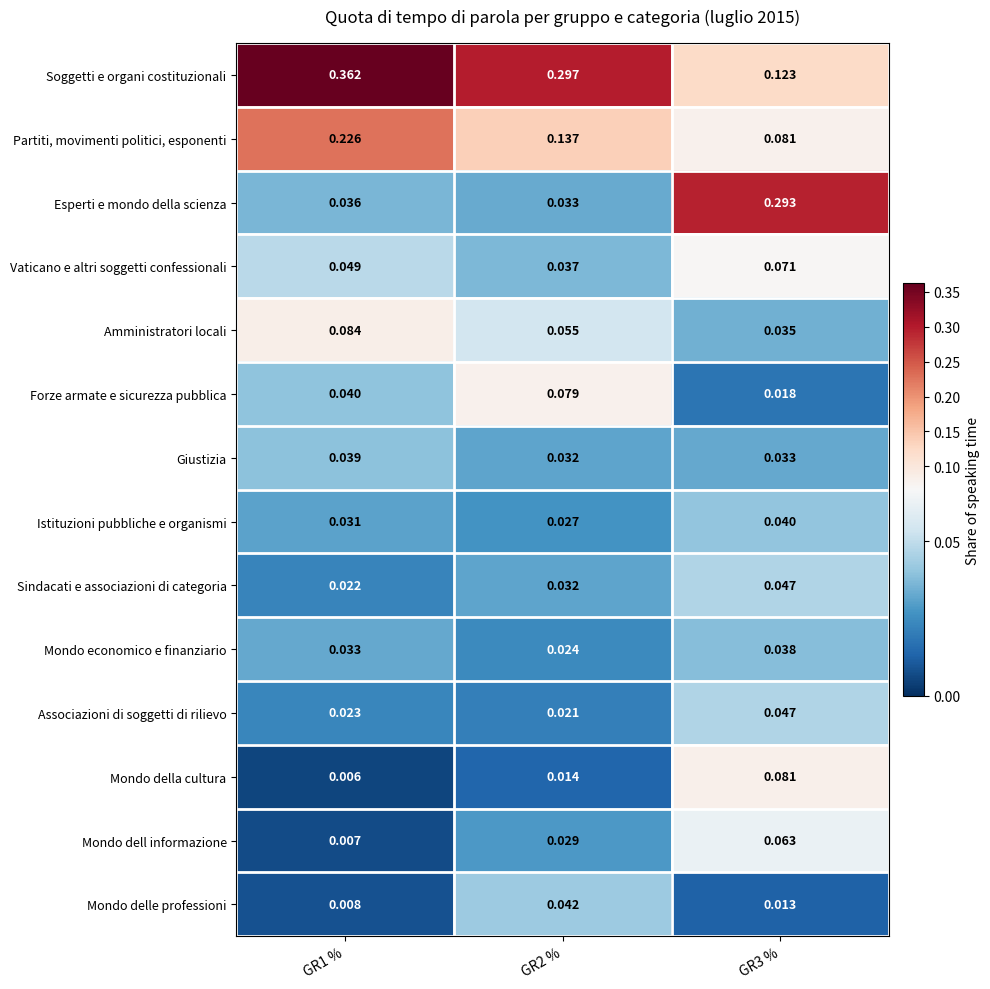

Is the value of Associazioni di soggetti di rilievo at GR3 % greater than the value of Forze armate e sicurezza pubblica at GR1 %?

Yes